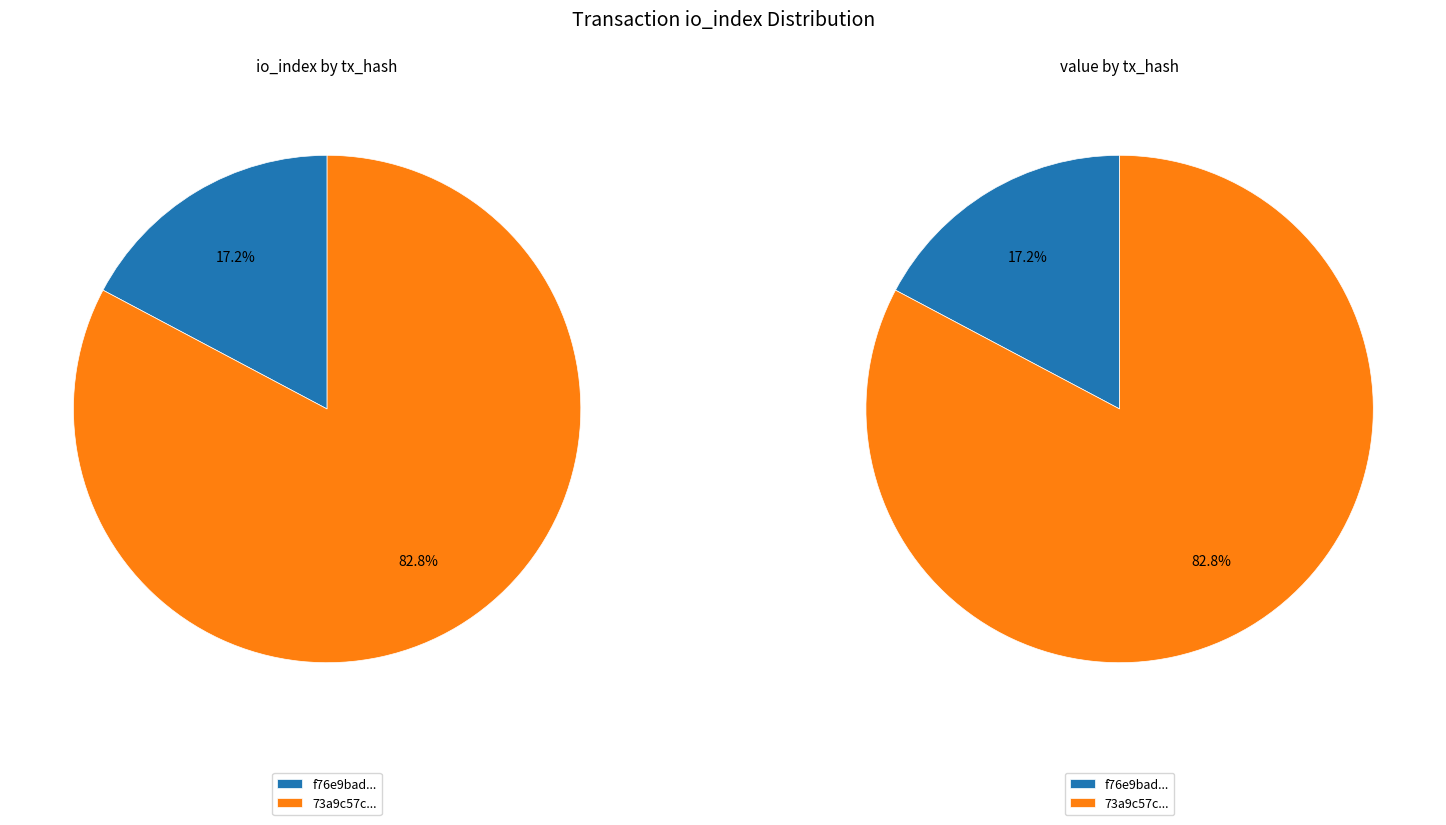

Is there any slice that represents more than half of the pie?

Yes